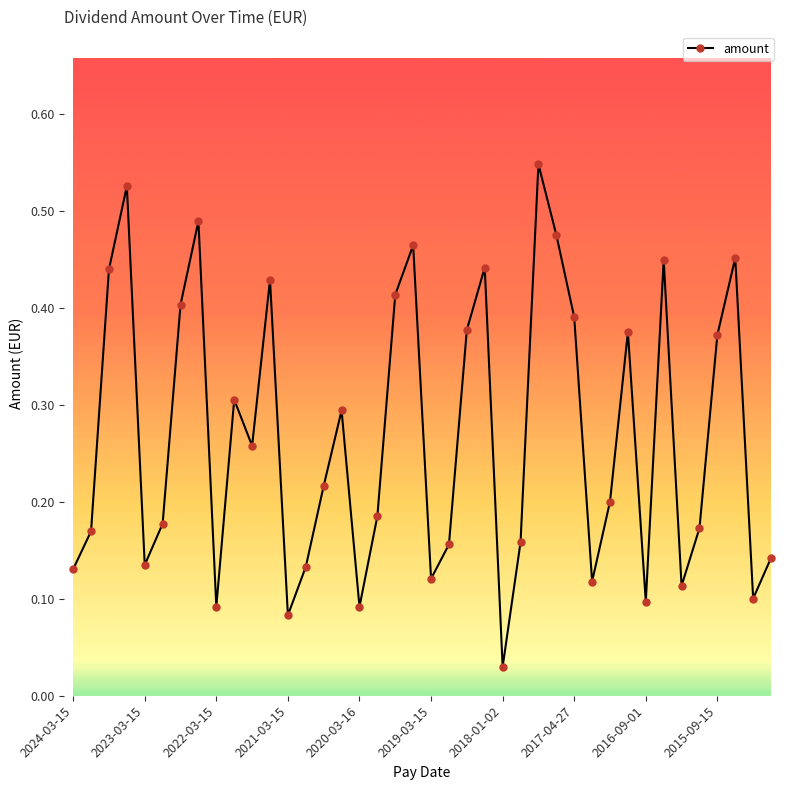

True or false: there are more than 2 points higher than both neighbors.

True